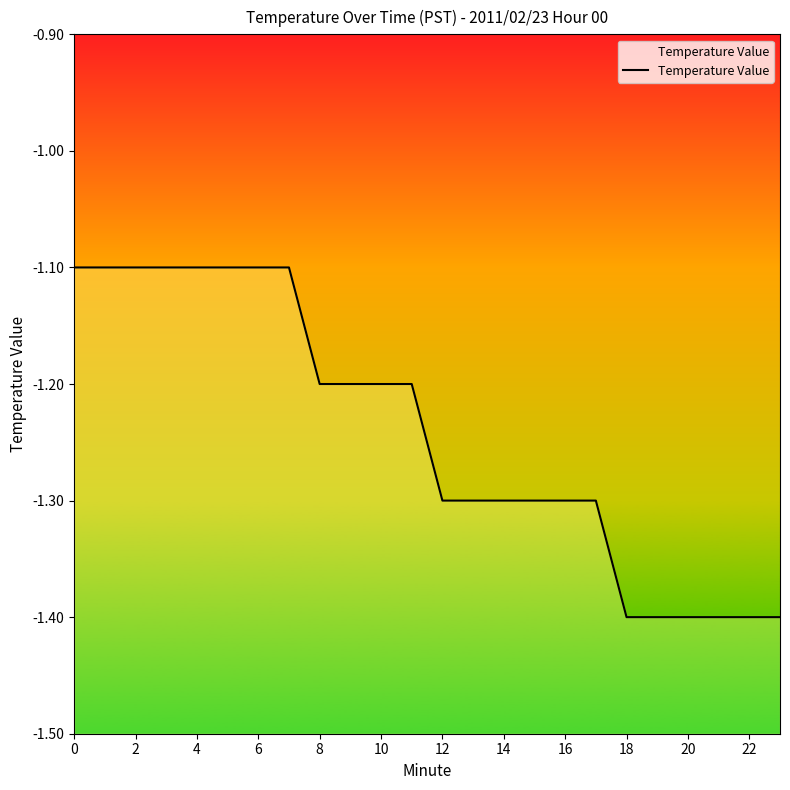

Which has a higher value, 23 or 6?

6